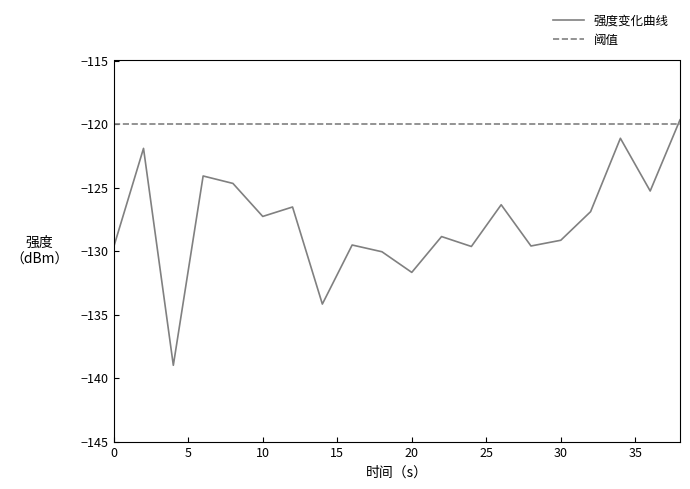

Is it true that 强度变化曲线 equals -55.9 at 20?

False